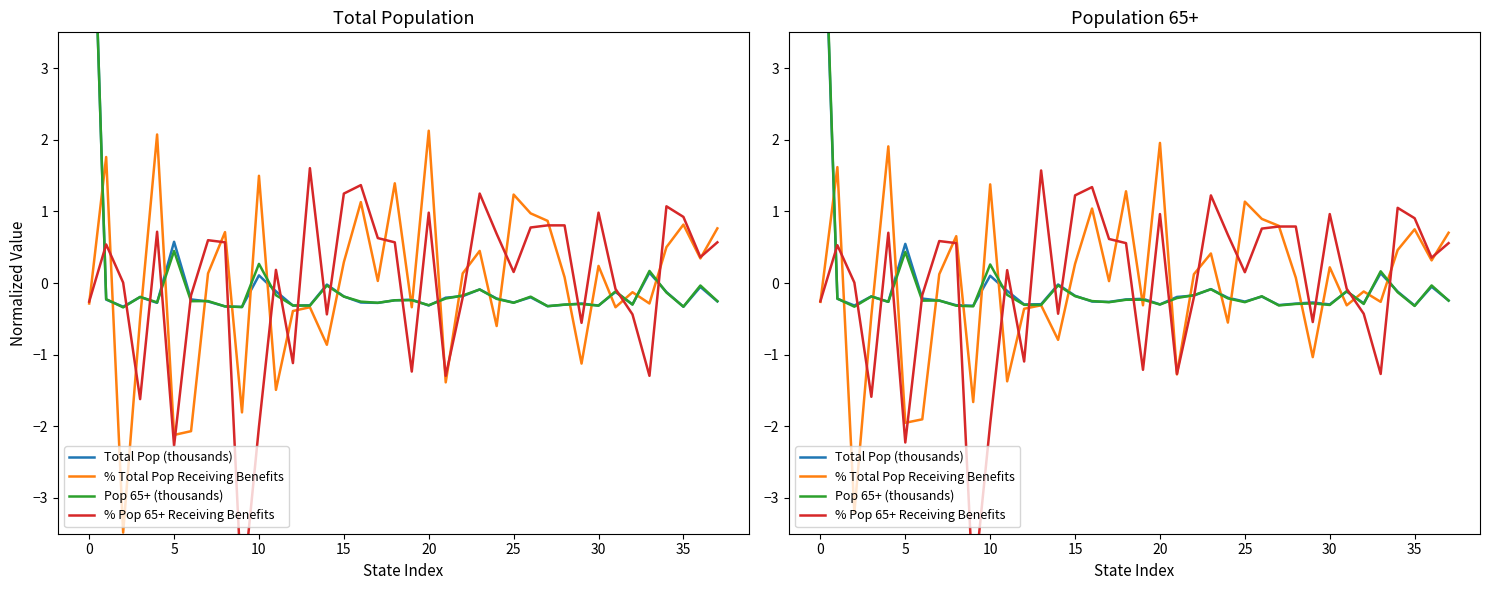

Does the chart have visible grid lines?

No